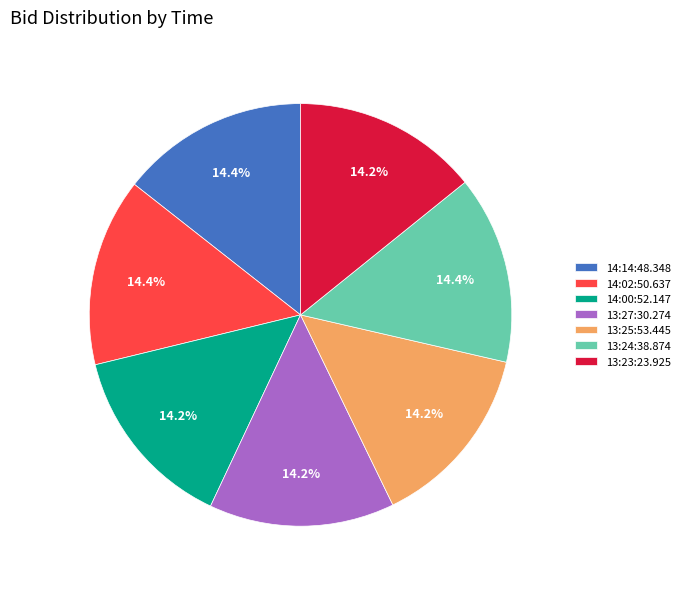

Does any single category account for the majority?

No